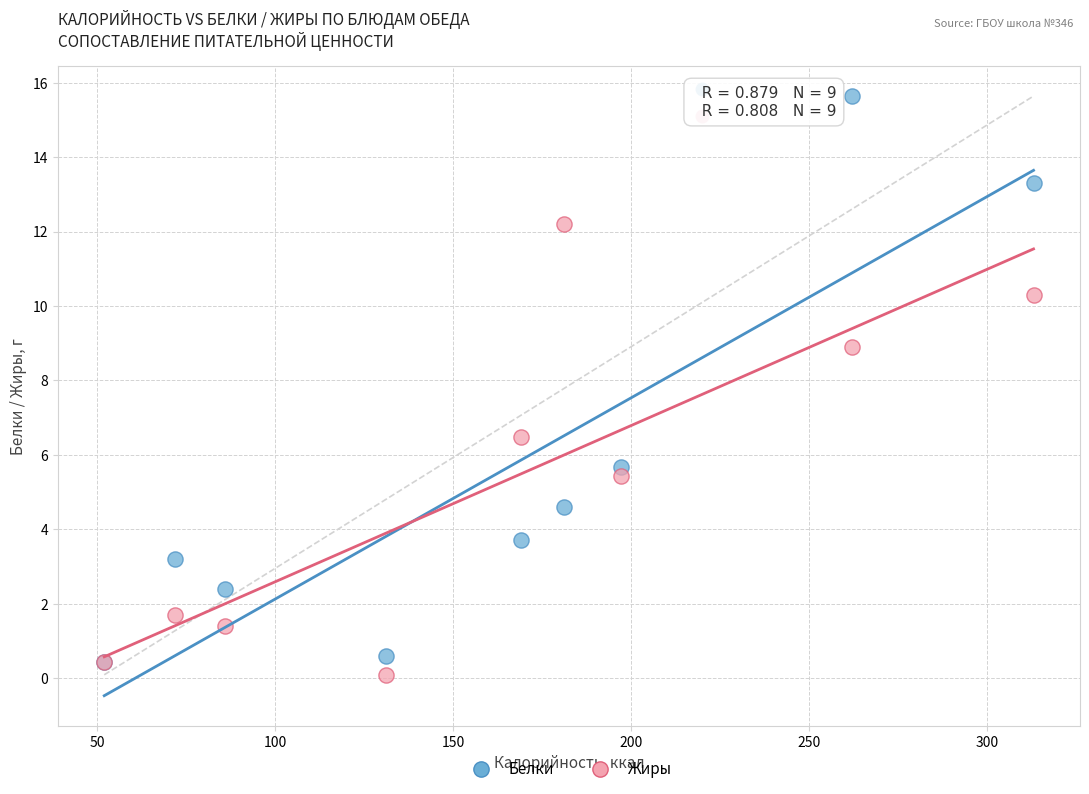

Which series has the largest Y range (max minus min)?

Белки